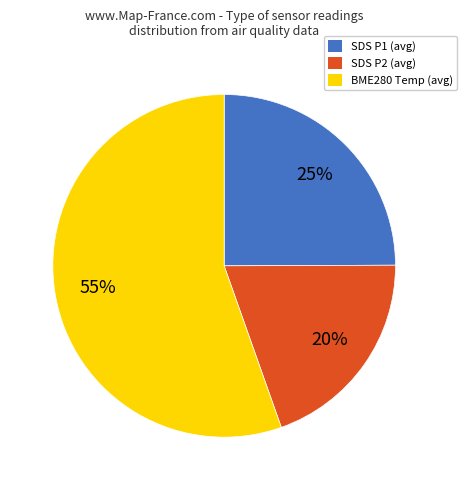

Does any single category account for the majority?

Yes